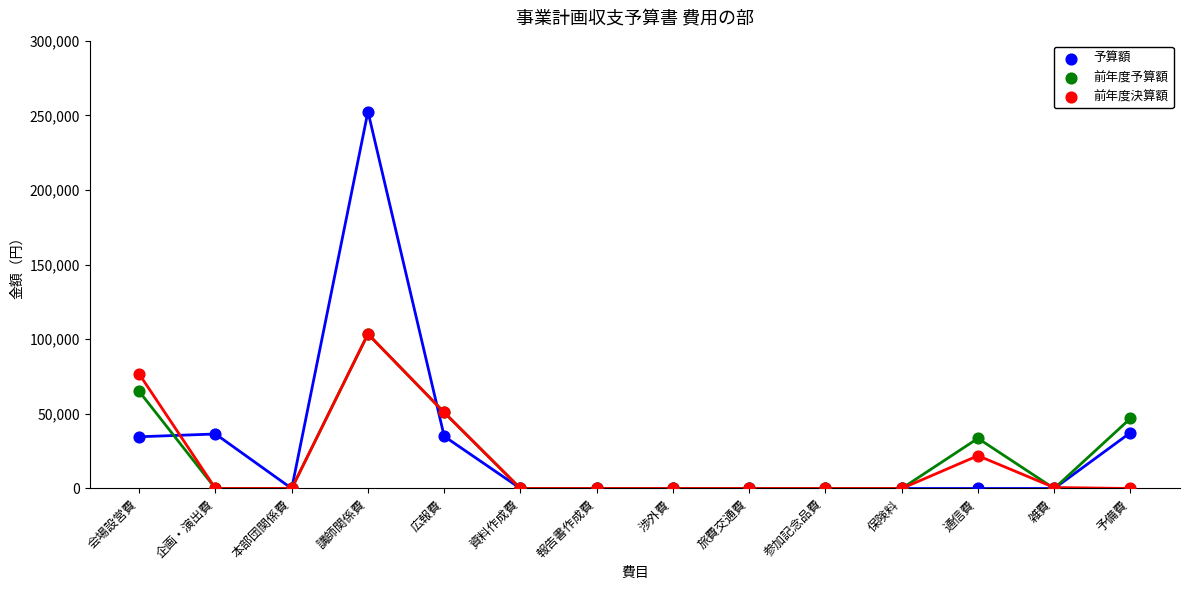

Which series has the widest spread of Y values?

予算額